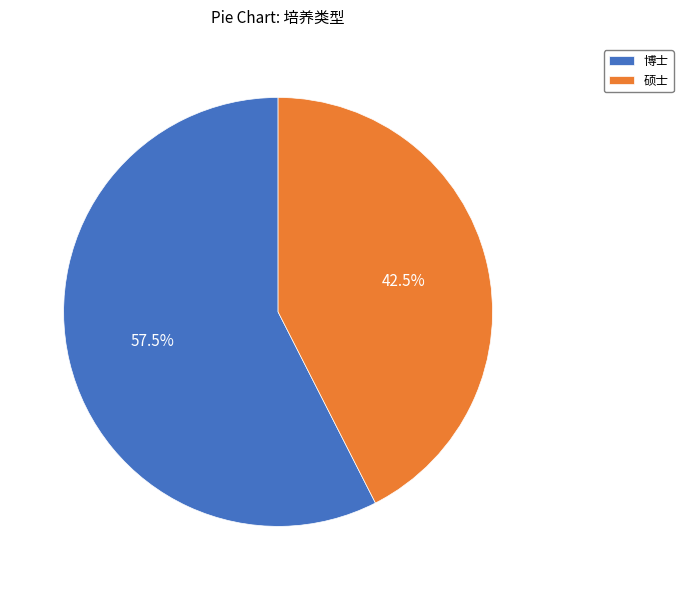

Combined, do 博士 and 硕士 account for over 50%?

Yes